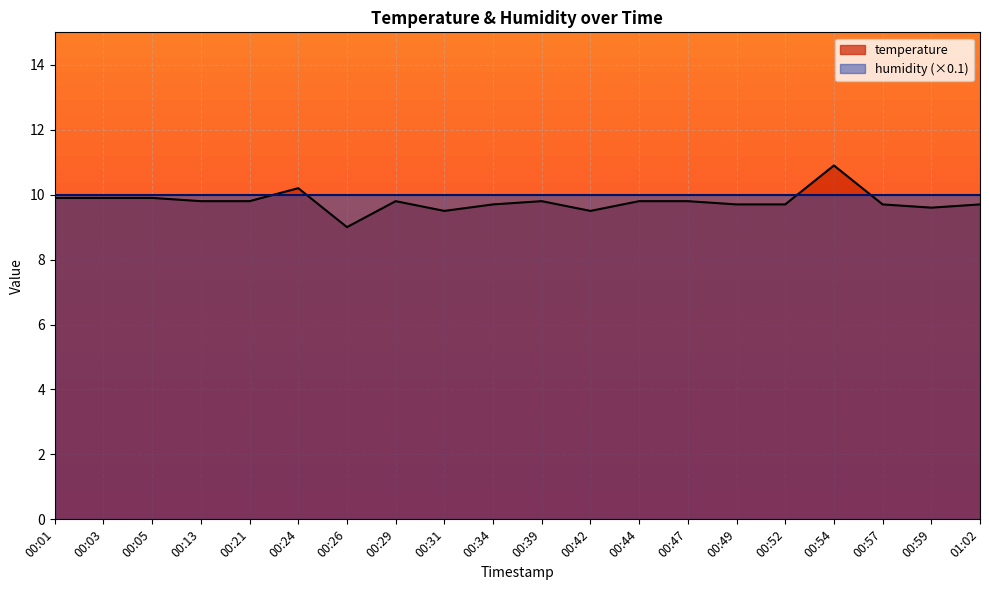

How many categories are shown in the chart?

20